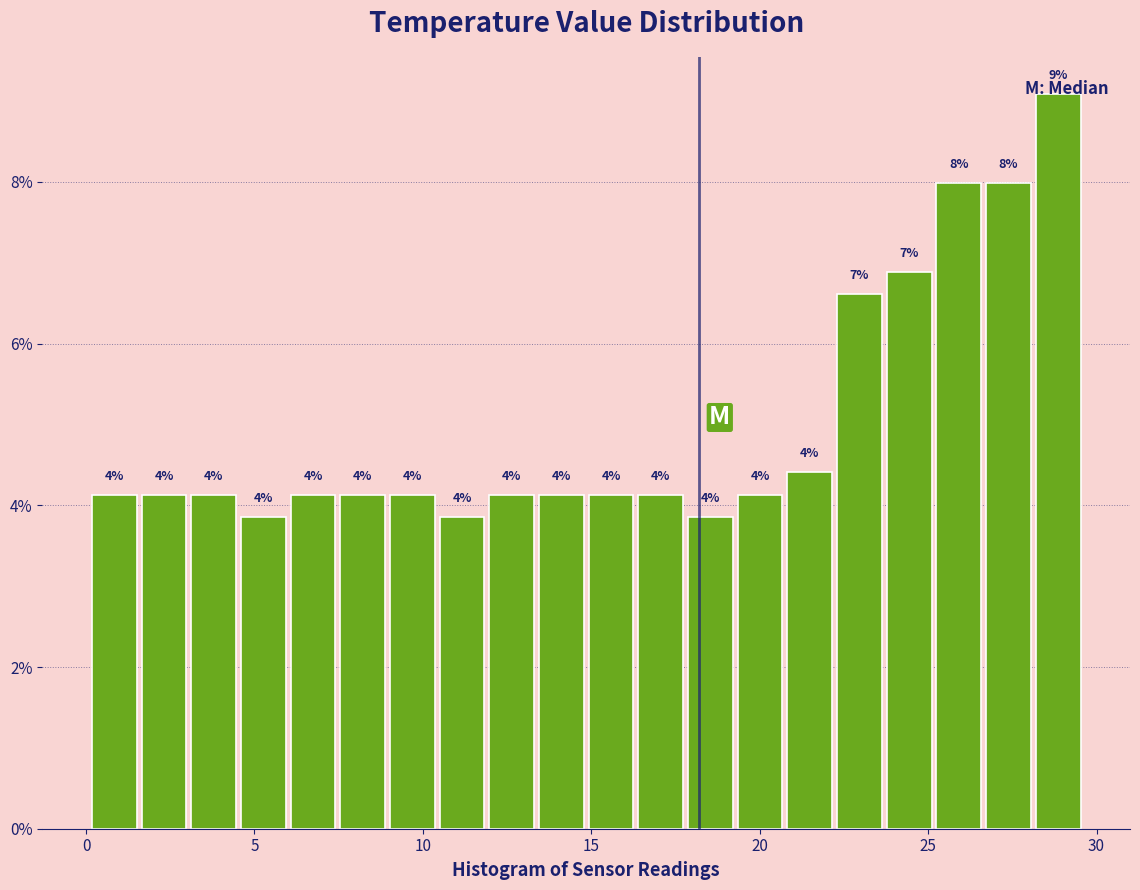

Around what value on the x-axis is the tallest bar? Give the approximate position of its centre, as read against the axis.

29.0